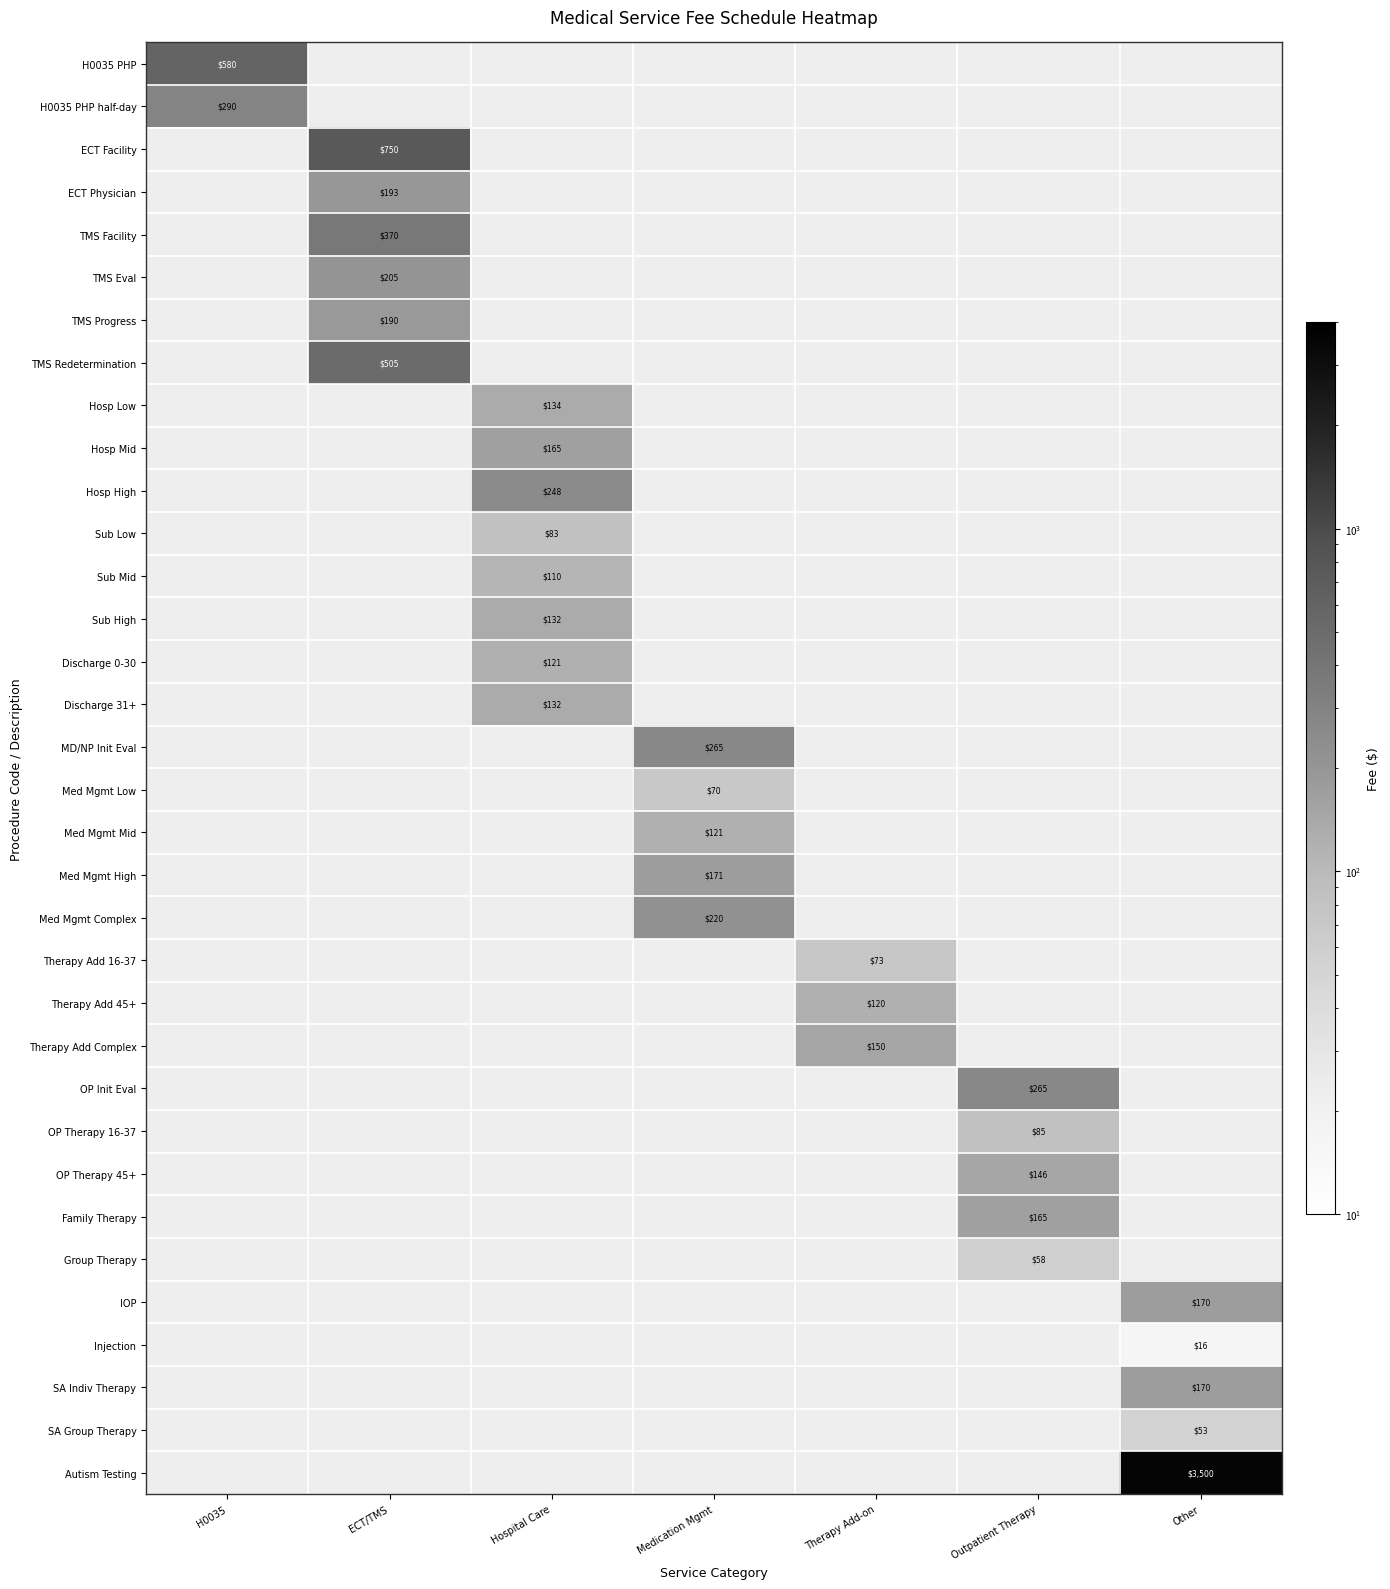

The value of Therapy Add 45+ at Therapy Add-on is 120.0. True or false?

True